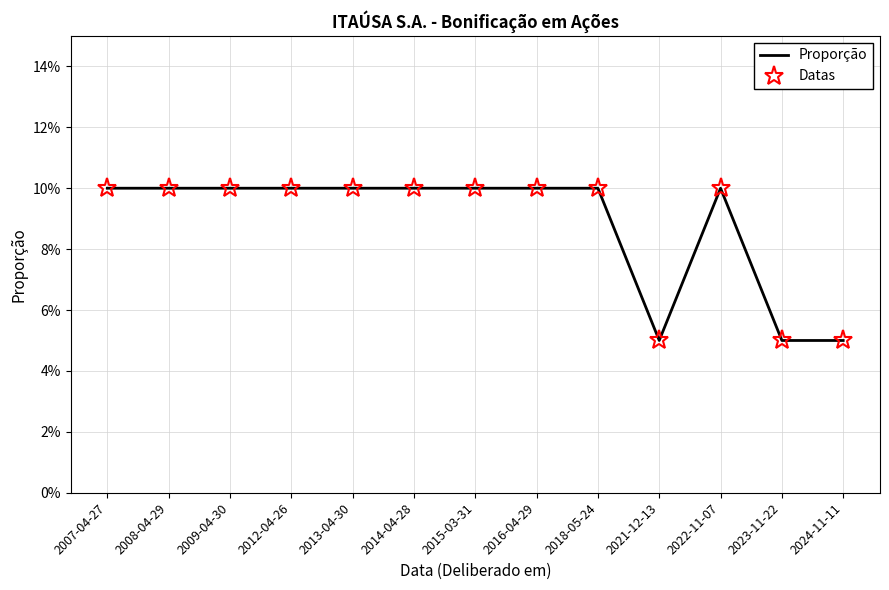

What is the difference between the second highest and minimum values in the Datas series?

0.1